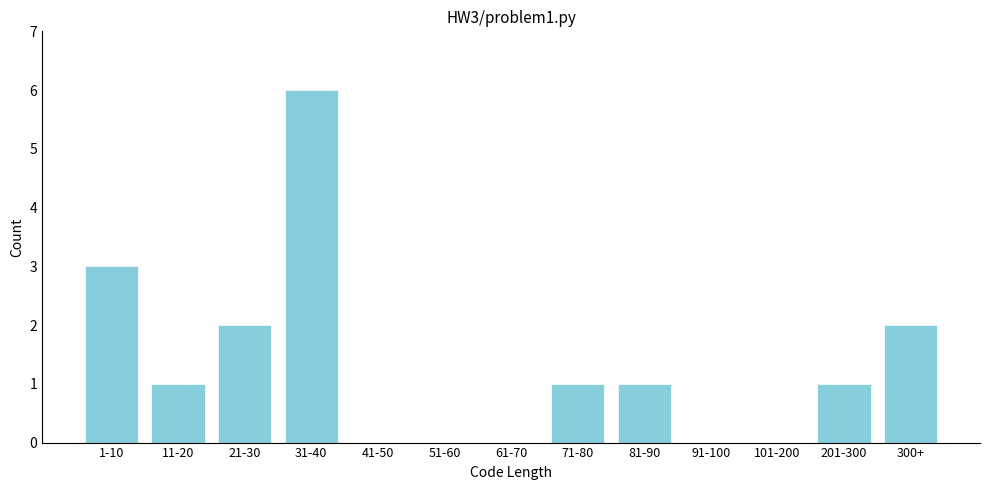

Reading left to right, what are all the values shown in this chart?

1-10=3	11-20=1	21-30=2	31-40=6	41-50=0	51-60=0	61-70=0	71-80=1	81-90=1	91-100=0	101-200=0	201-300=1	300+=2